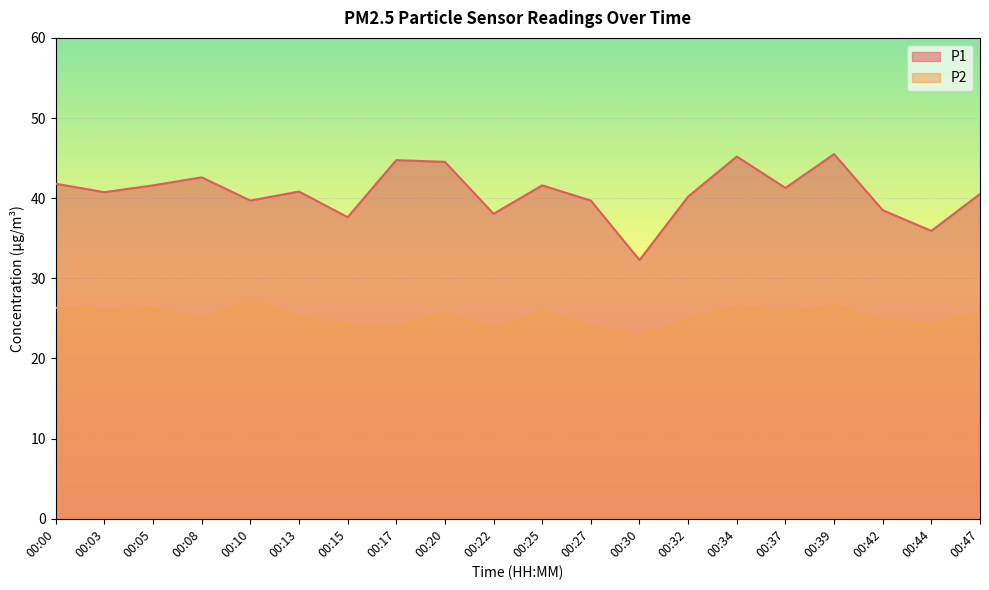

Read the P1 value at 00:32.

40.2